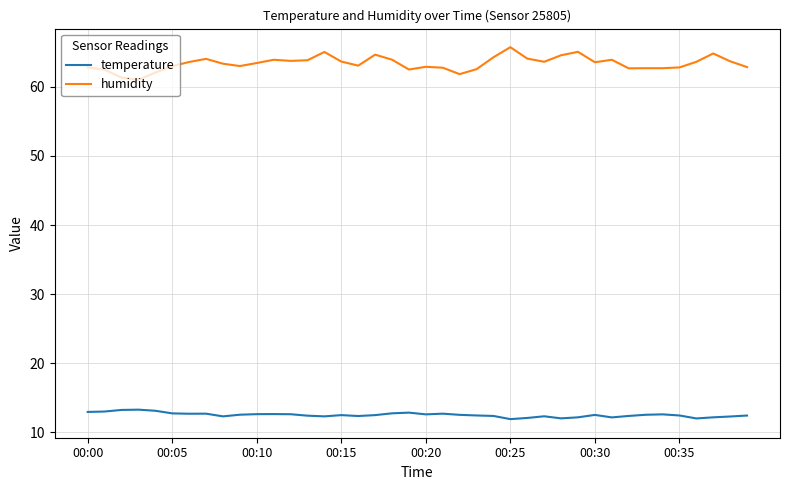

How many lines are shown in the chart?

2